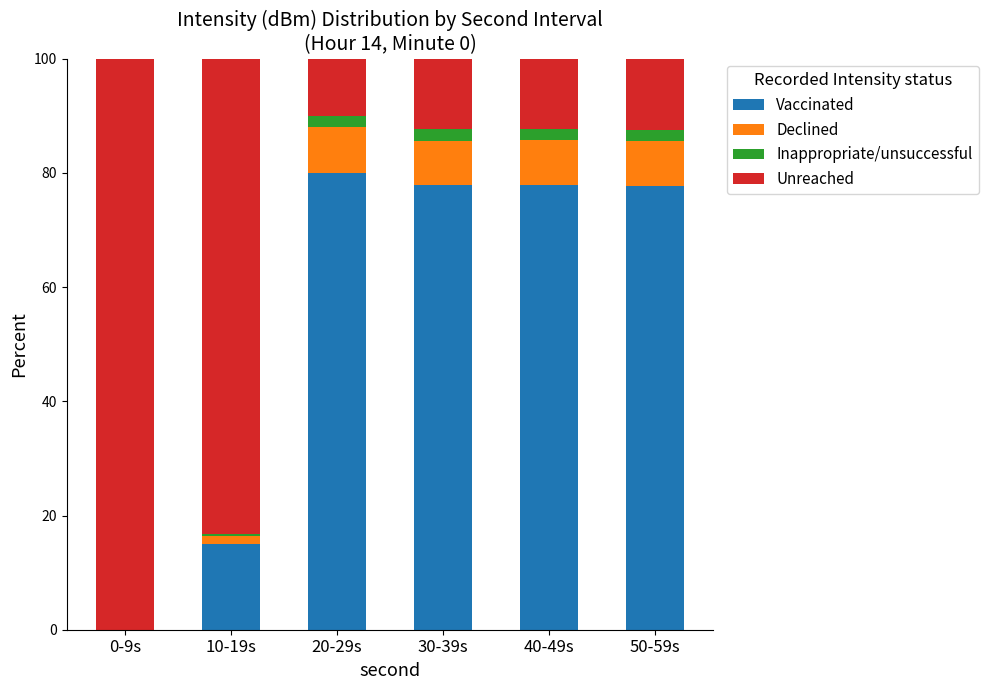

Are the bars grouped side by side (vs. stacked)?

No